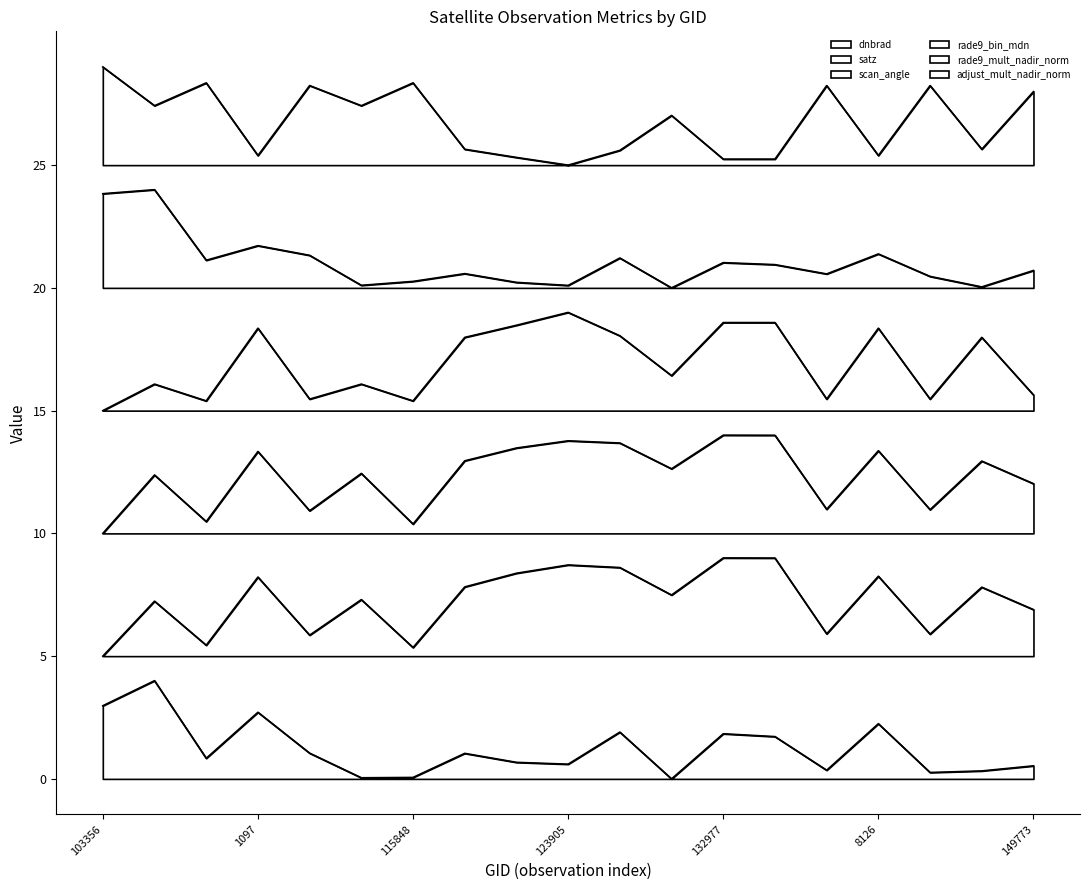

Which series has the largest total across all categories?

adjust_mult_nadir_norm